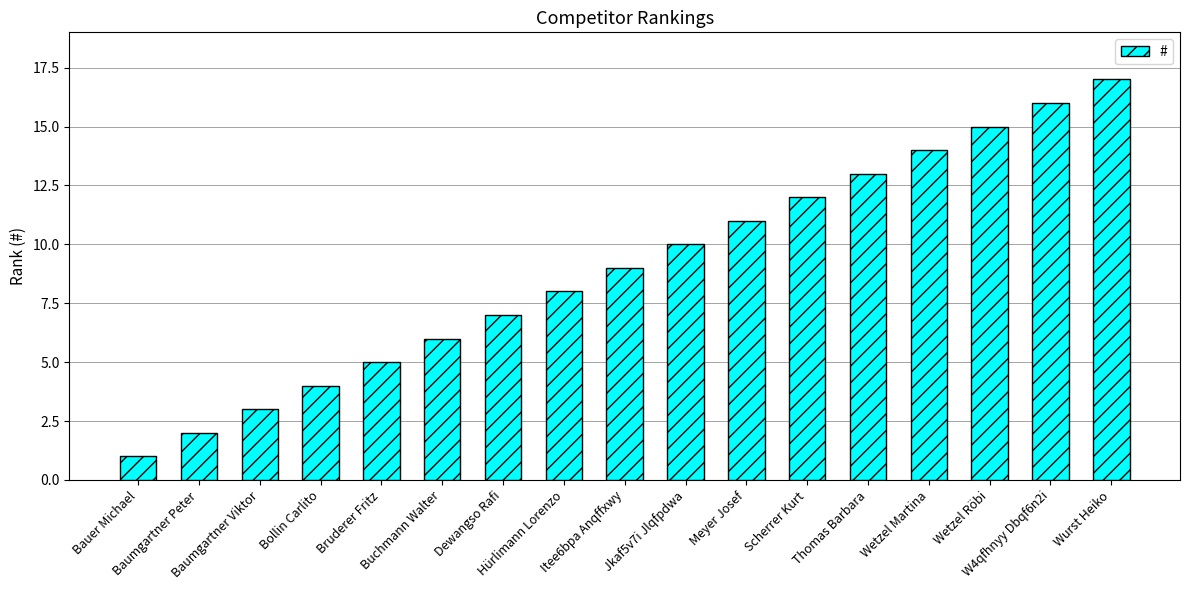

Reading right to left, transcribe all the data shown in this chart.

Wurst Heiko=17	W4qfhnyy Dbqf6n2i=16	Wetzel Röbi=15	Wetzel Martina=14	Thomas Barbara=13	Scherrer Kurt=12	Meyer Josef=11	Jkaf5v7i Jlqfpdwa=10	Itee6bpa Anqffxwy=9	Hürlimann Lorenzo=8	Dewangso Rafi=7	Buchmann Walter=6	Bruderer Fritz=5	Bollin Carlito=4	Baumgartner Viktor=3	Baumgartner Peter=2	Bauer Michael=1